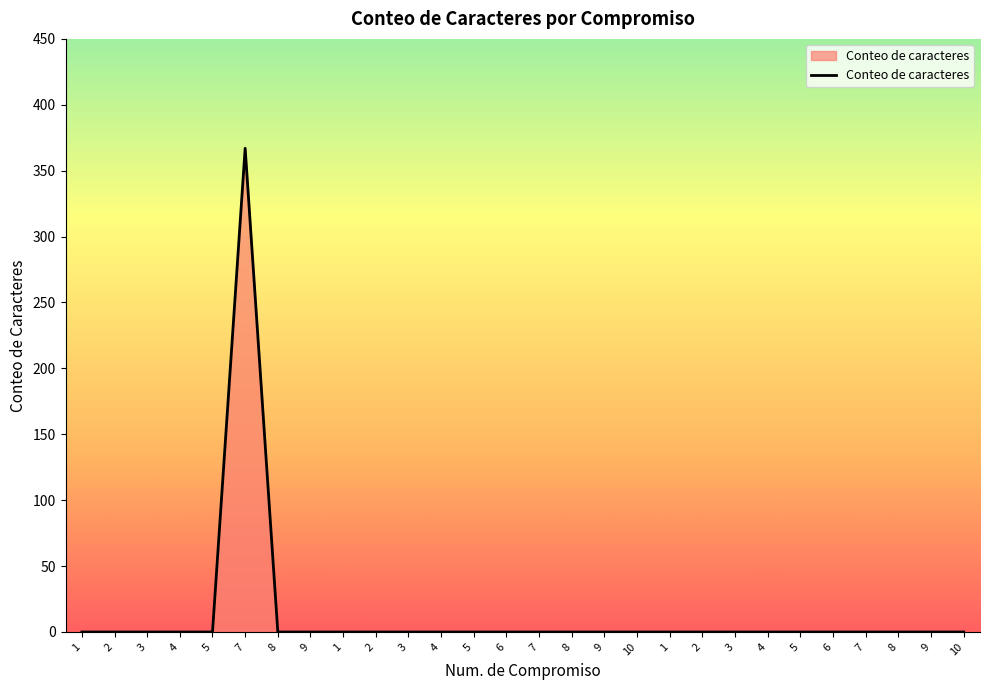

Between 5 and 8, which is larger?

5